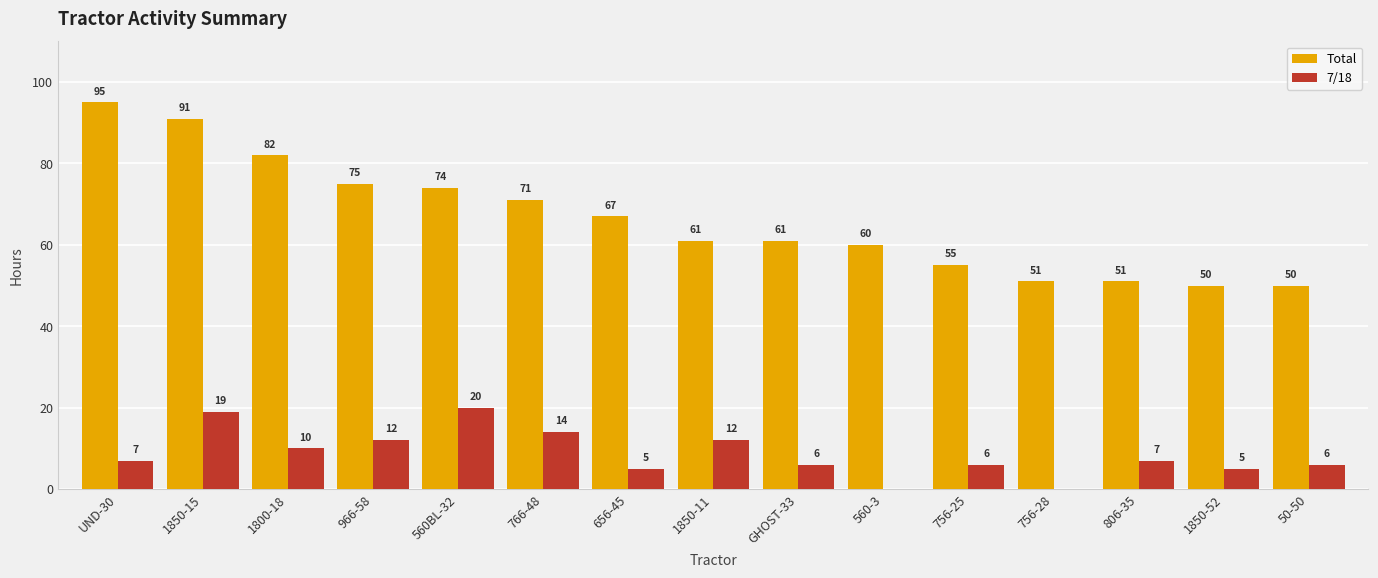

What is the sum of the Total values at 50-50 and 756-28?

101